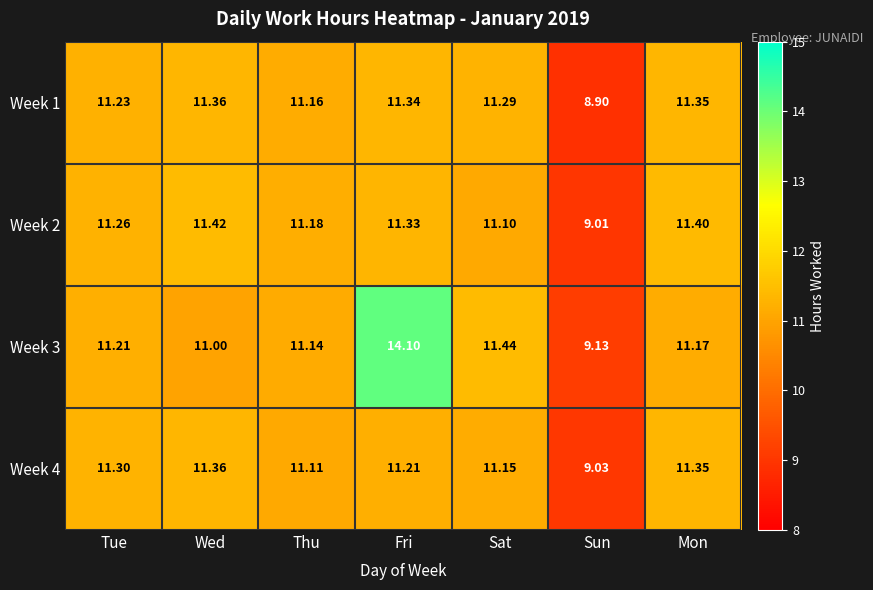

At which label does Week 4 first exceed 11?

Tue